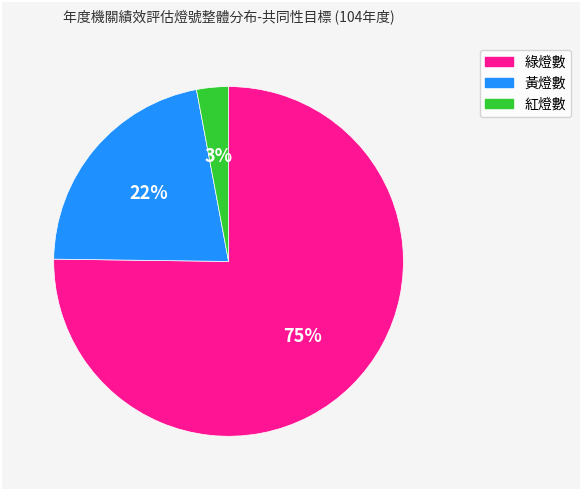

Does 紅燈數 account for over 50% of the chart?

No